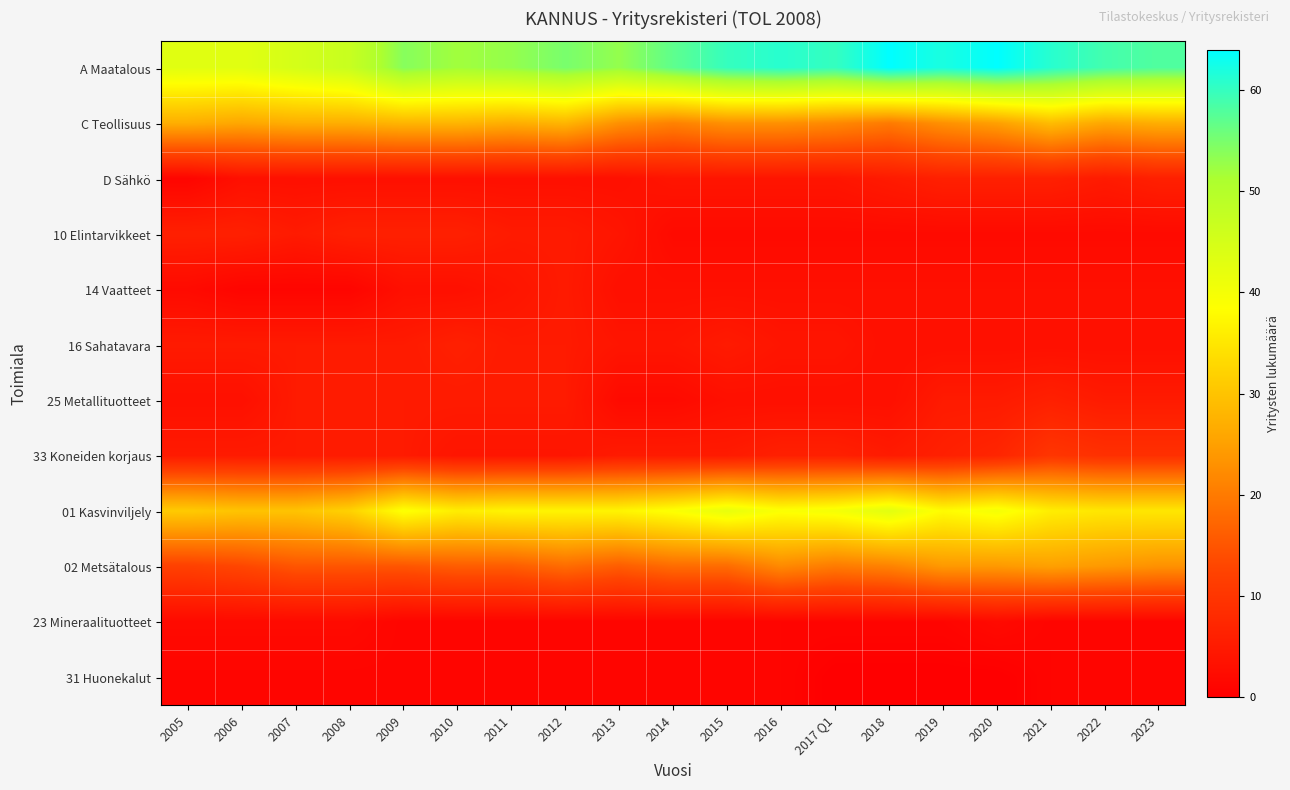

At which category is the sum across all series the highest?

2021